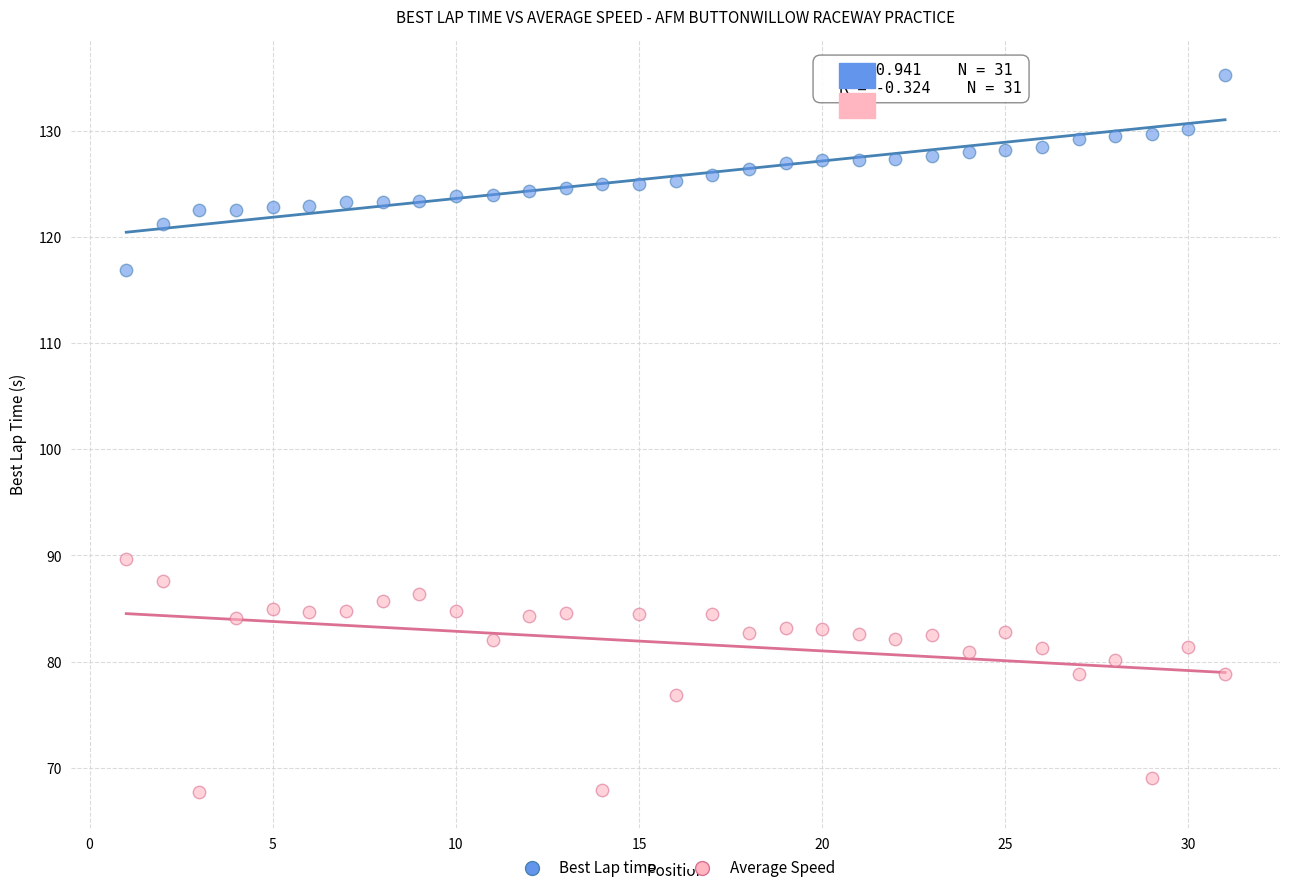

Which series has the widest spread of Y values?

Average Speed